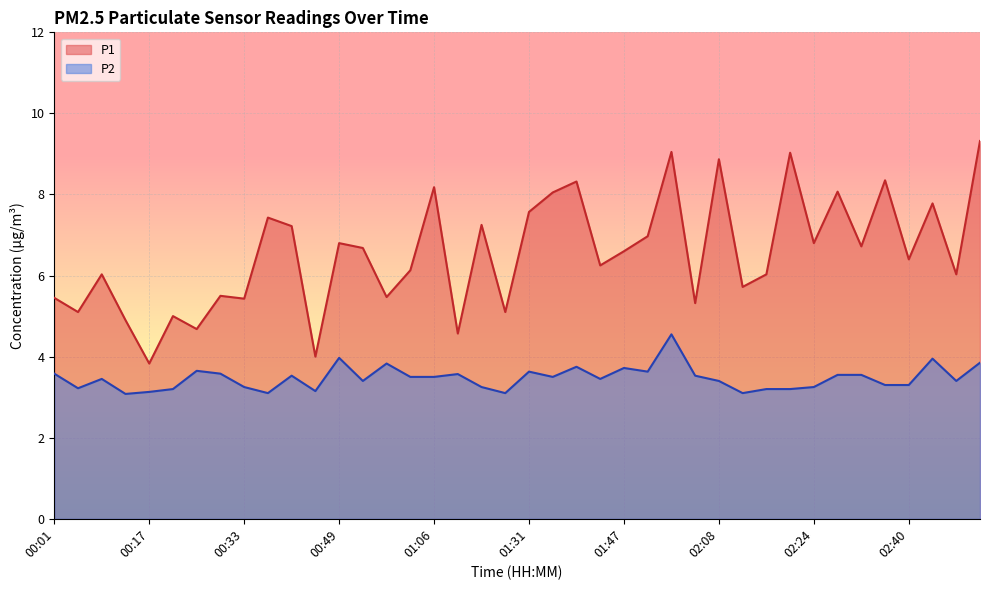

Reading left to right, extract all data points from this chart.

P1: 5.5	5.1	6.0	4.9	3.8	5.0	4.7	5.5	5.4	7.4	7.2	4.0	6.8	6.7	5.5	6.1	8.2	4.6	7.2	5.1	7.6	8.1	8.3	6.2	6.6	7.0	9.1	5.3	8.9	5.7	6.0	9.0	6.8	8.1	6.7	8.3	6.4	7.8	6.0	9.3
P2: 3.6	3.2	3.5	3.1	3.1	3.2	3.6	3.6	3.2	3.1	3.5	3.1	4.0	3.4	3.8	3.5	3.5	3.6	3.2	3.1	3.6	3.5	3.8	3.5	3.7	3.6	4.5	3.5	3.4	3.1	3.2	3.2	3.2	3.5	3.5	3.3	3.3	4.0	3.4	3.9